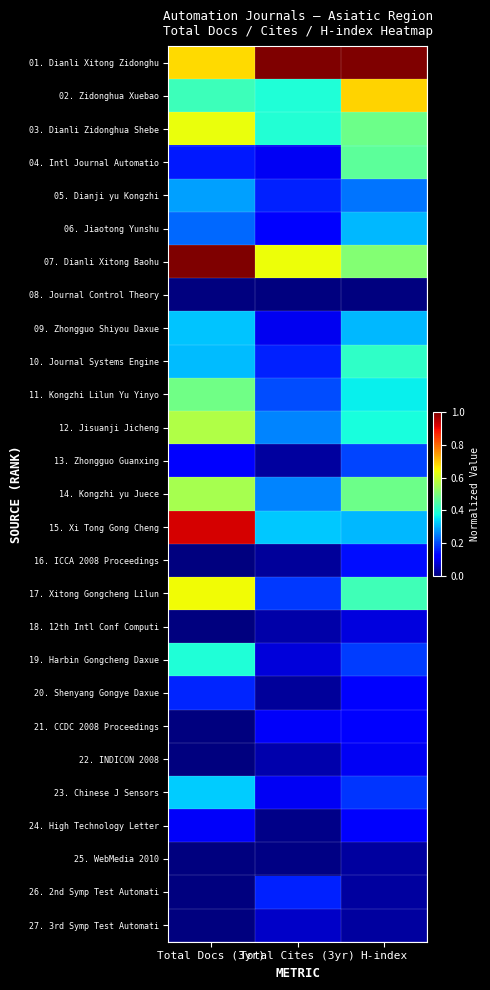

What is the total value across all series at H-index?

7.7